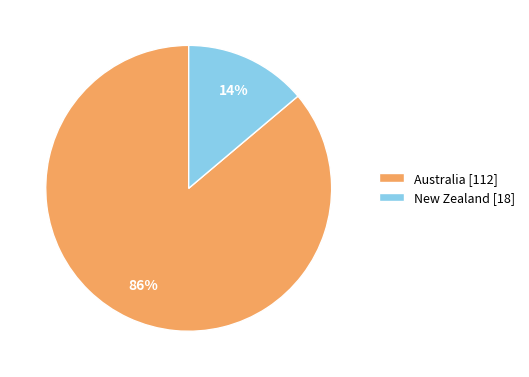

To the nearest percent, what portion does New Zealand represent?

14%